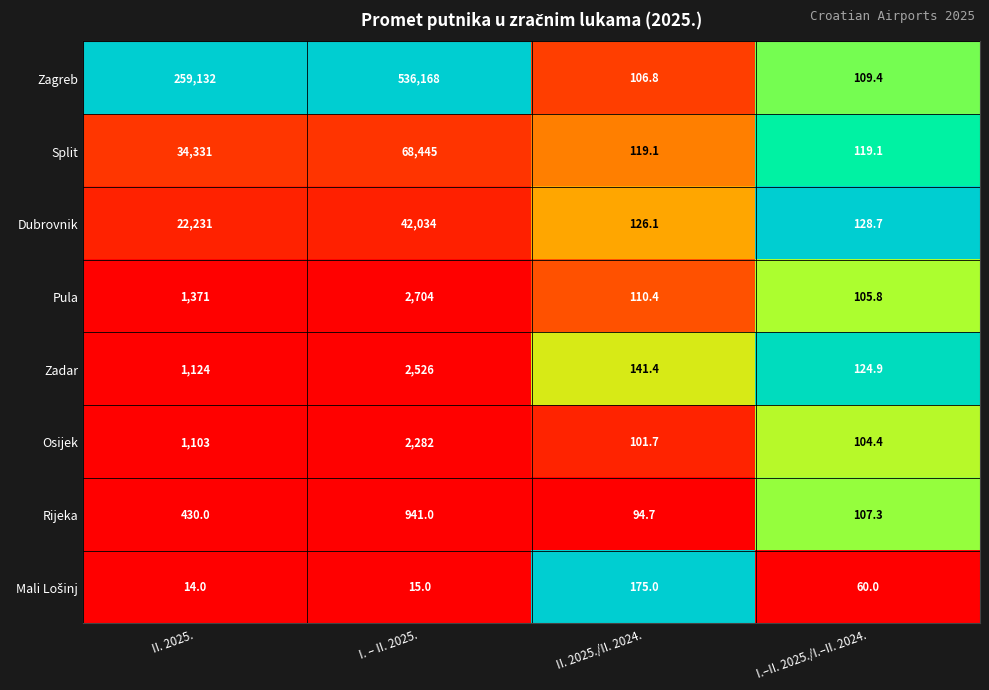

At which category is the sum across all series the highest?

I. – II. 2025.